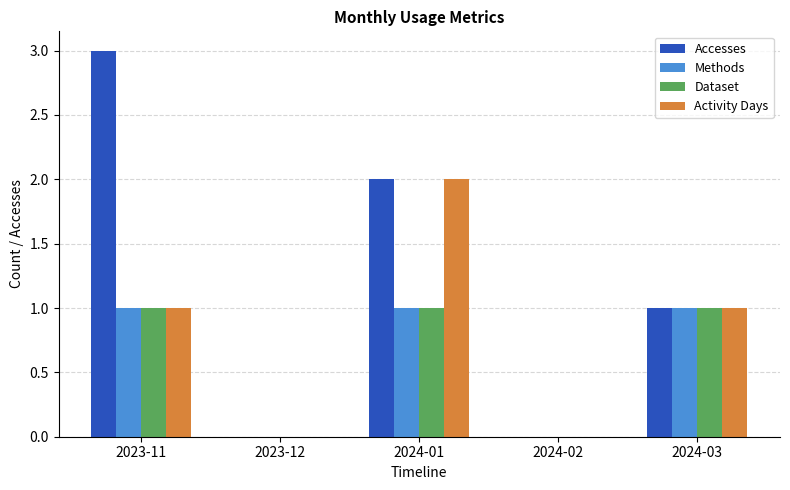

What is the total value across all series at 2023-11?

6